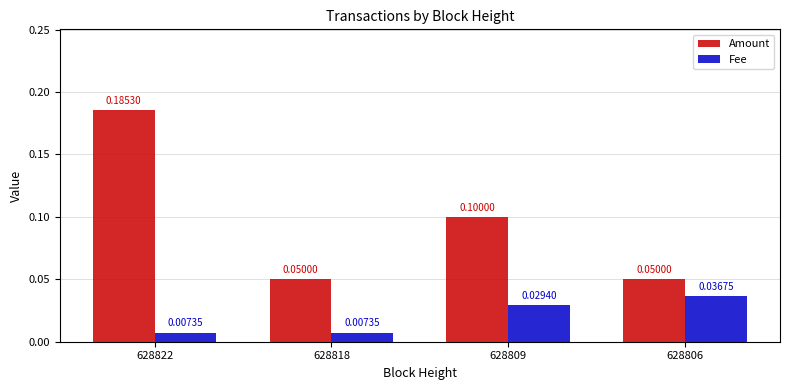

At 628818, list the series in order from smallest to largest.

Fee, Amount